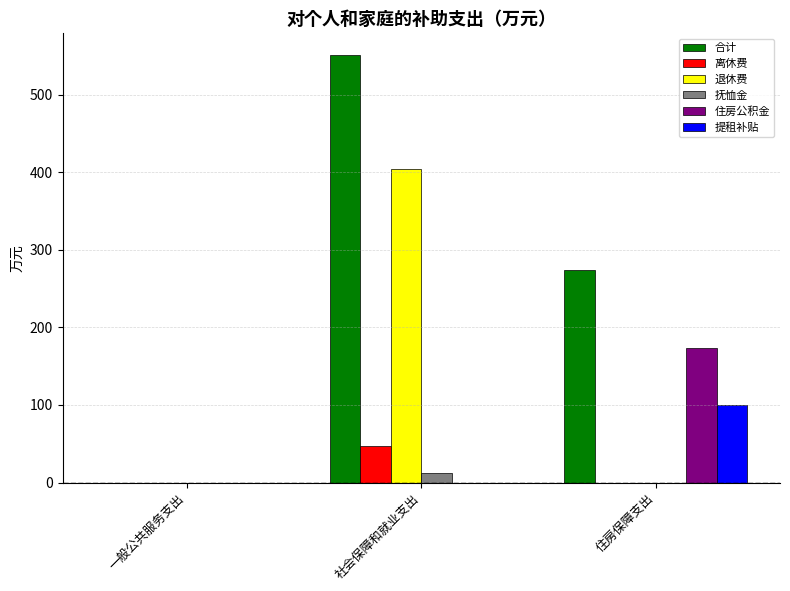

The 退休费 series shows 215.4 at 一般公共服务支出. True or false?

False